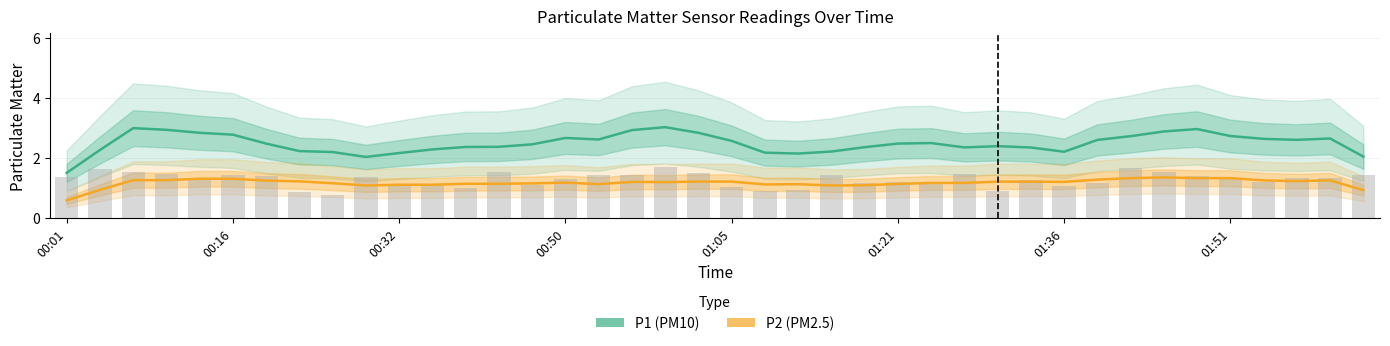

How many data points in P2 are above 1?

37